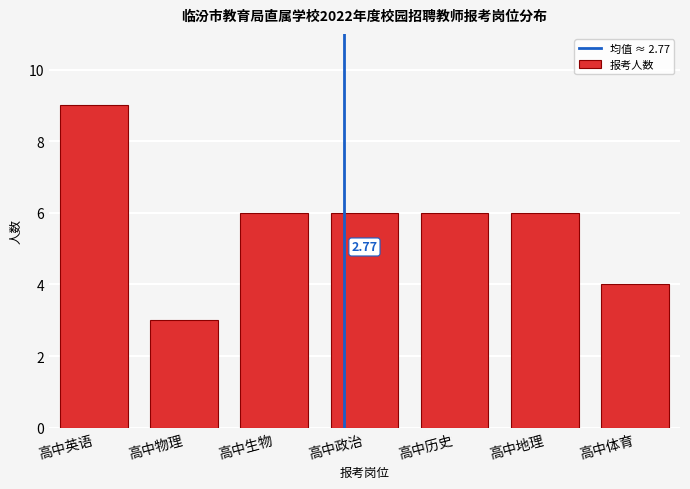

What is the sum of all values?

40